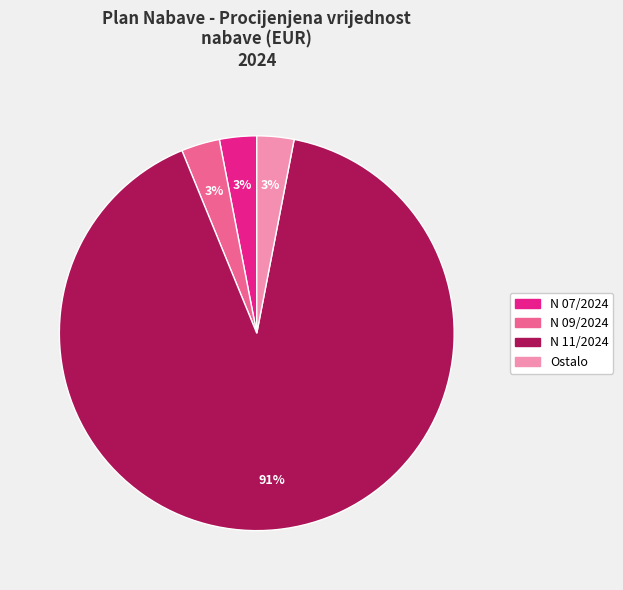

Is there a majority slice in this chart?

Yes